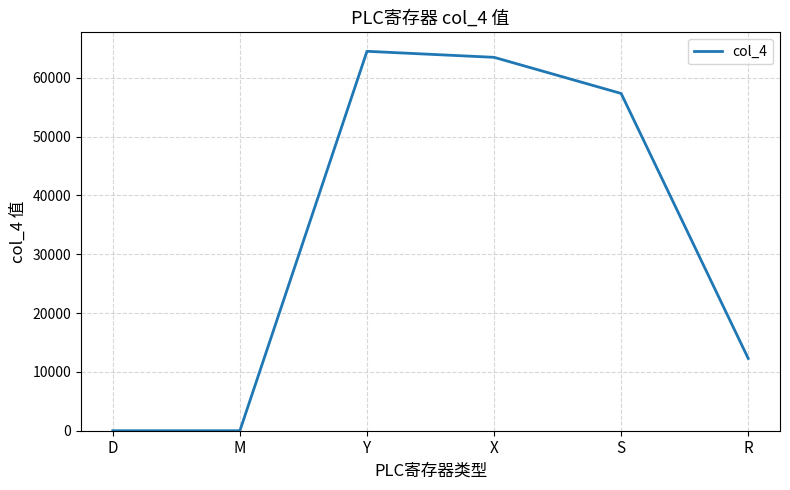

True or false: the data shows 91123 at Y.

False